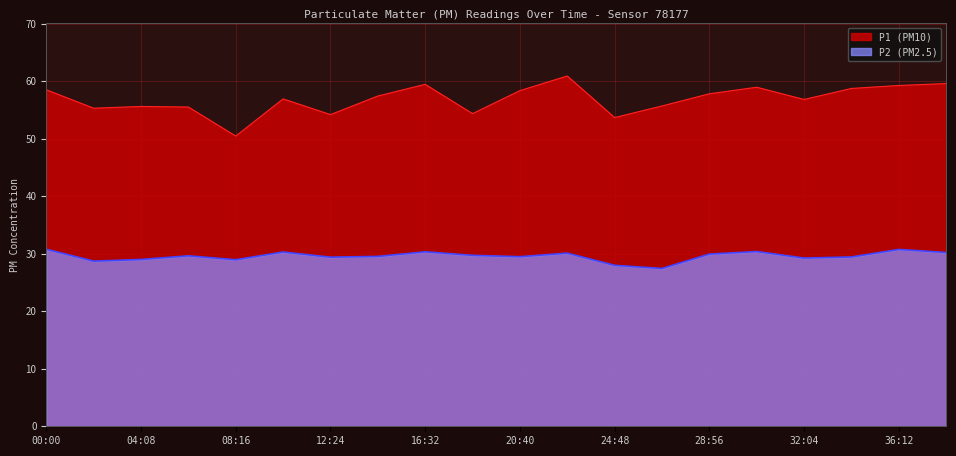

True or false: P2 has more than 2 points higher than both neighbors.

False